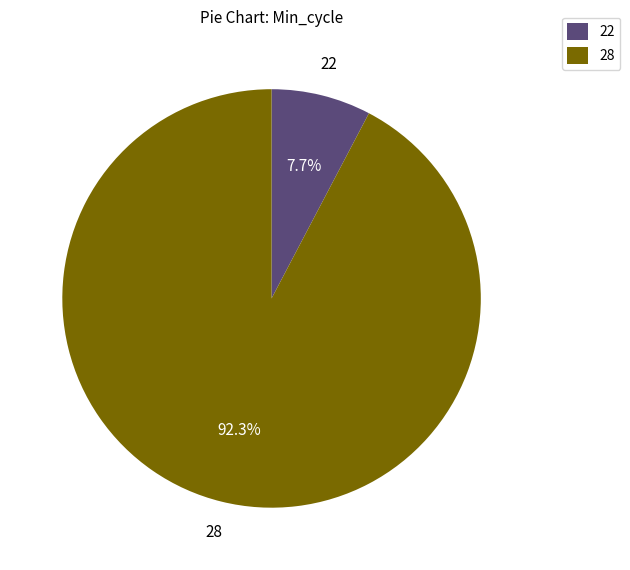

How many slices are in this pie chart?

2